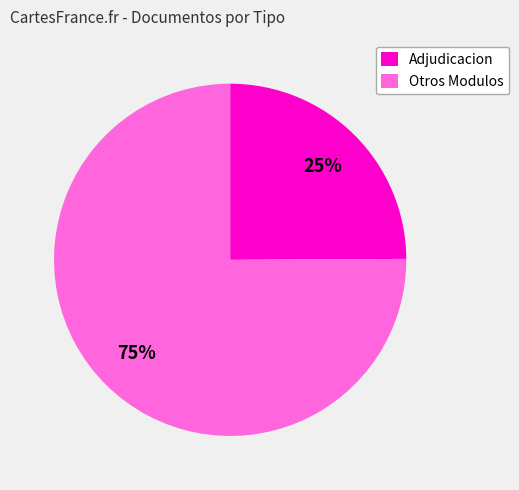

Does any single category account for the majority?

Yes